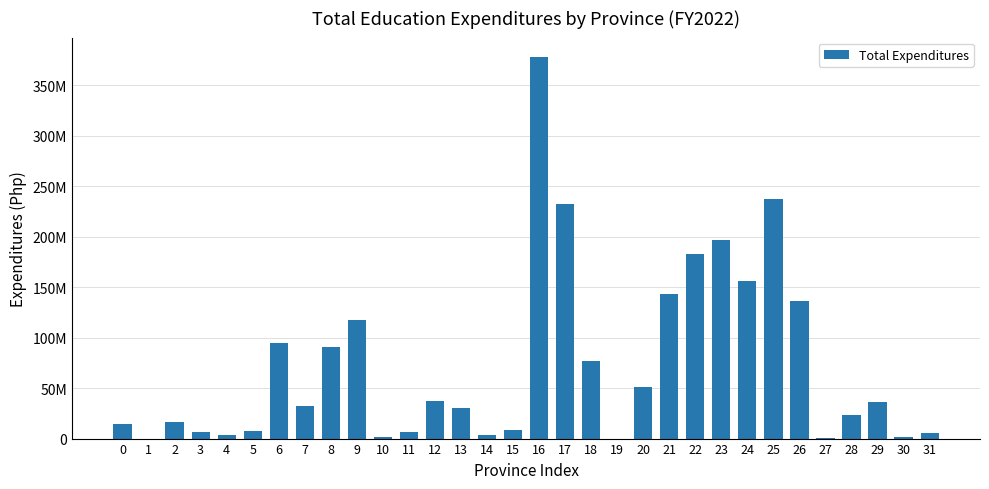

At which label does the data first exceed 32214097?

6